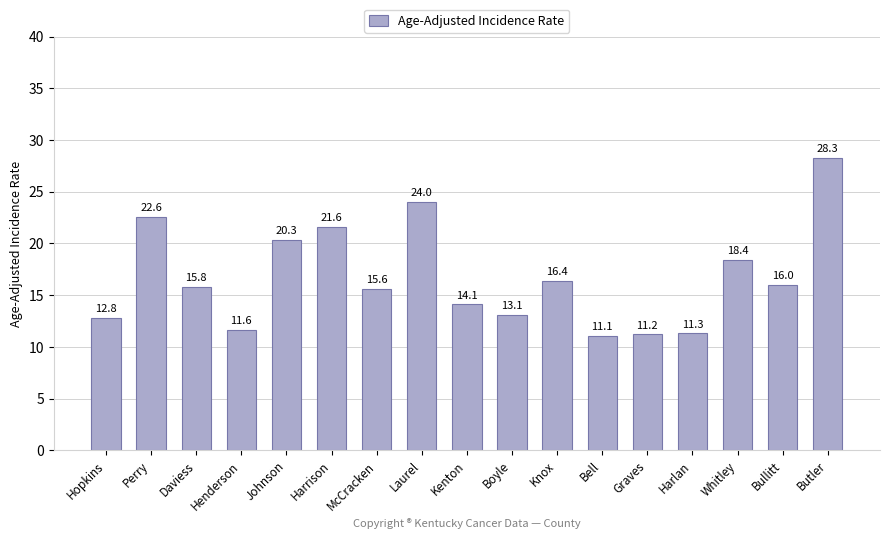

What is the sum of all values?

284.2